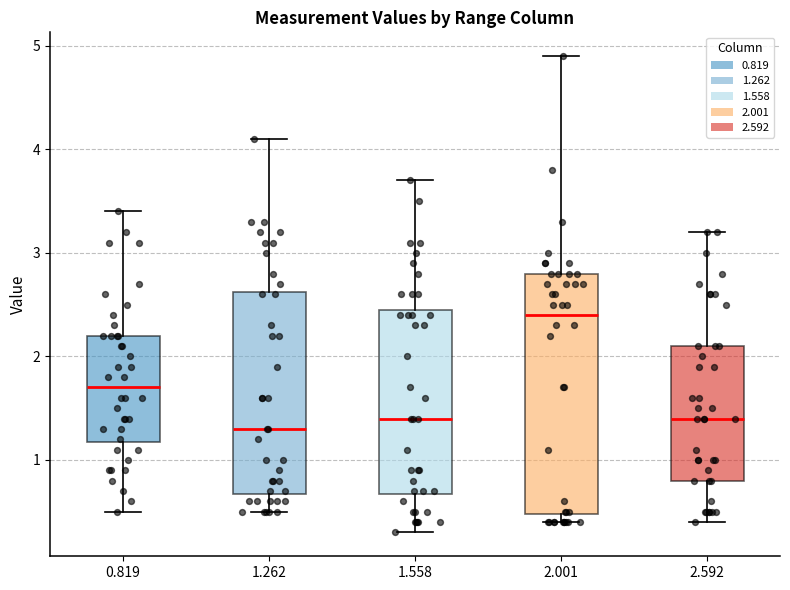

Comparing the boxes themselves (not the whiskers), which one is the tallest?

2.001